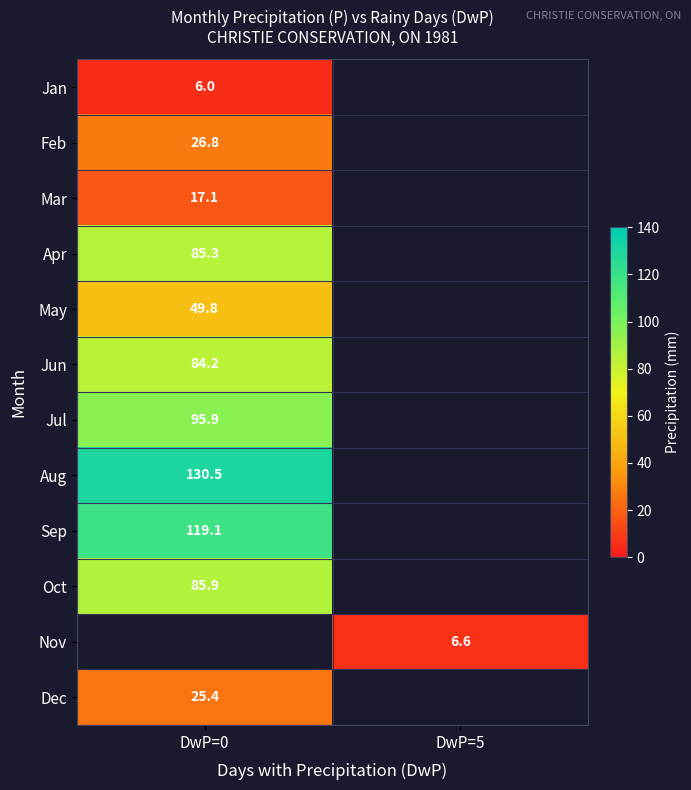

True or false: Jun has a value of 84.2 at DwP=0.

True